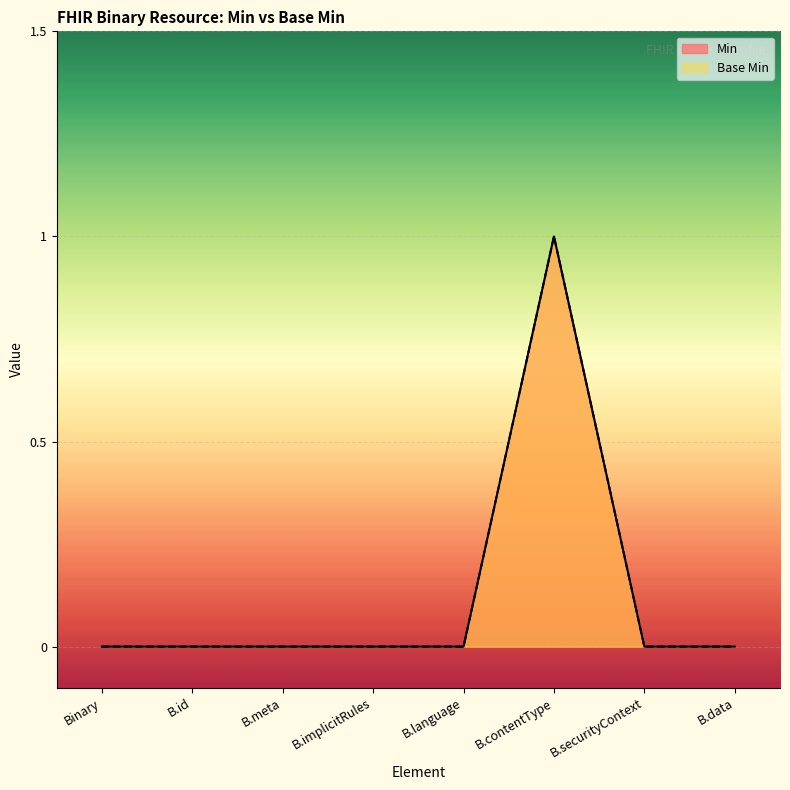

The value of Base Min at B.id is 0. True or false?

True